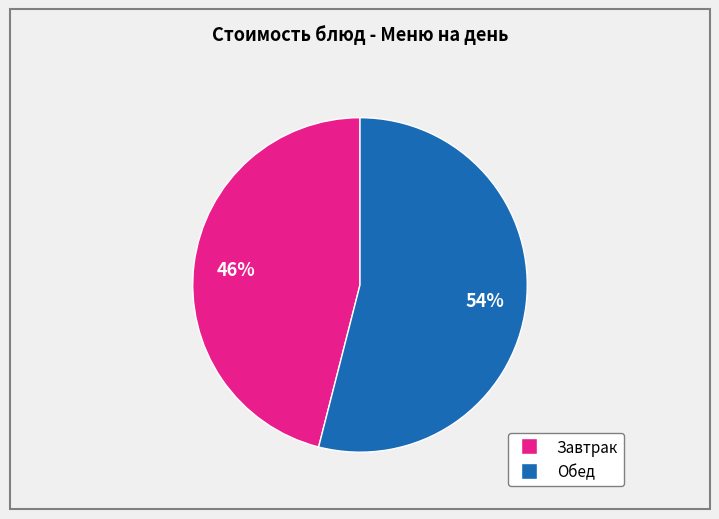

How many segments does this pie chart have?

2